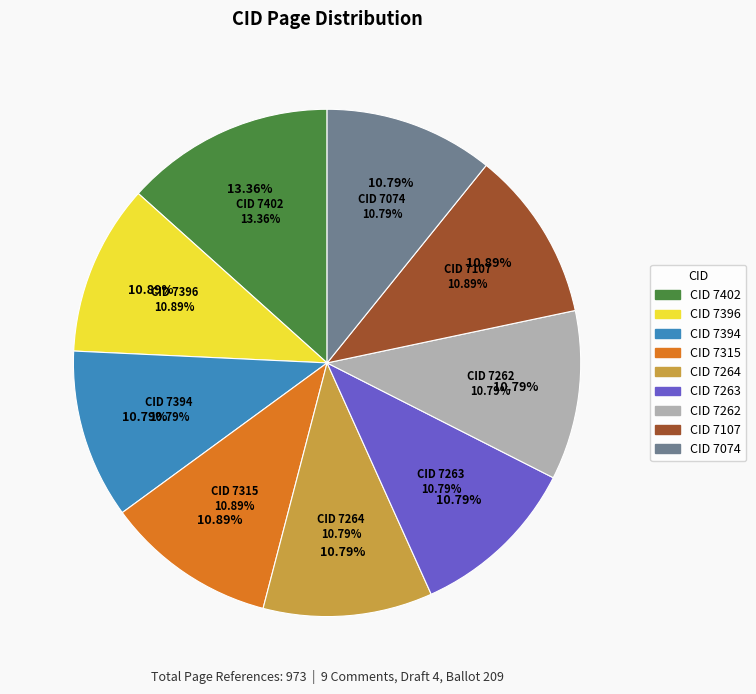

How many segments does this pie chart have?

9